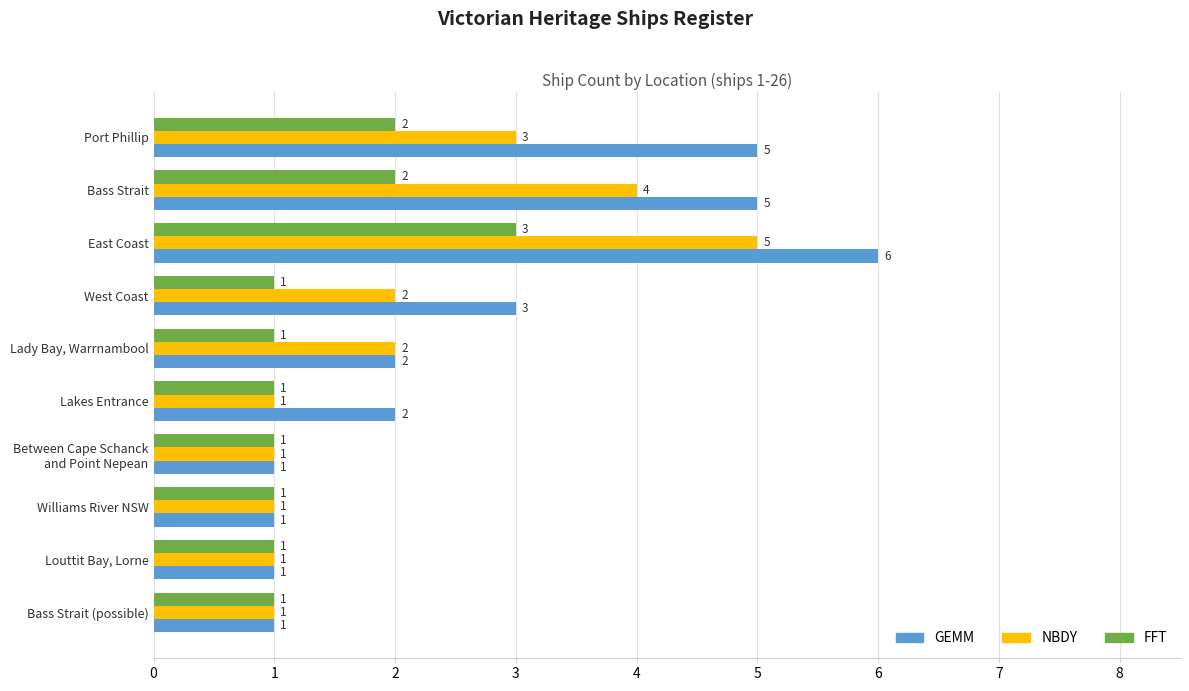

Which label corresponds to the largest value in the chart?

East Coast